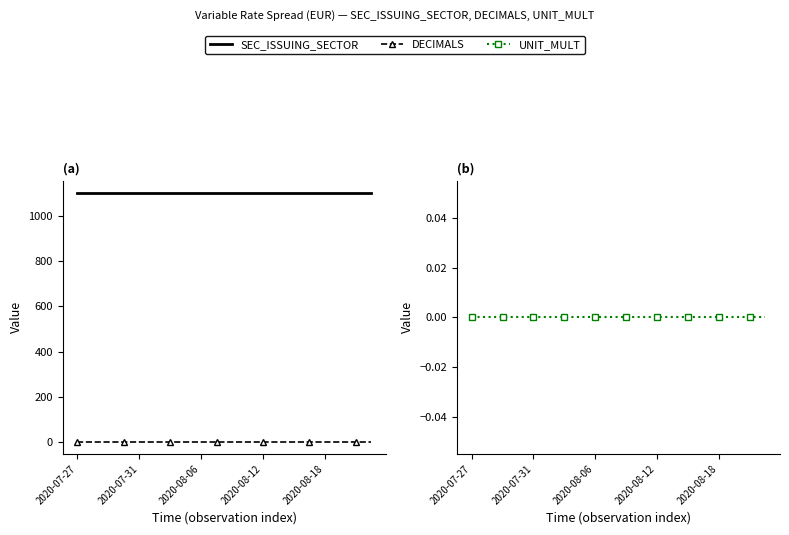

Is the value of SEC_ISSUING_SECTOR at 13 greater than the value of UNIT_MULT at 7?

Yes